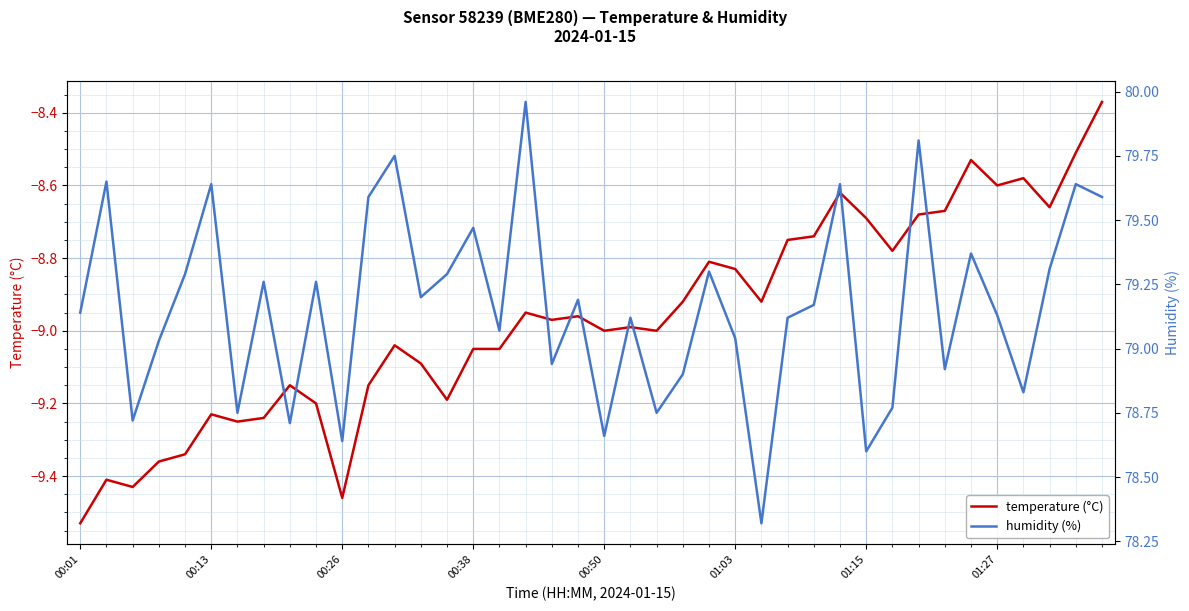

Read the temperature value at 27.

-8.8